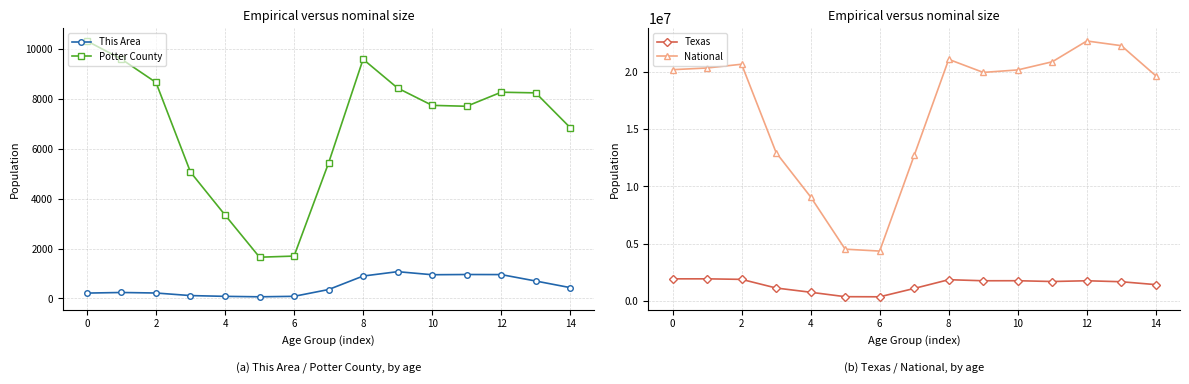

List the series in order of their peak value, lowest first.

This Area, Potter County, Texas, National